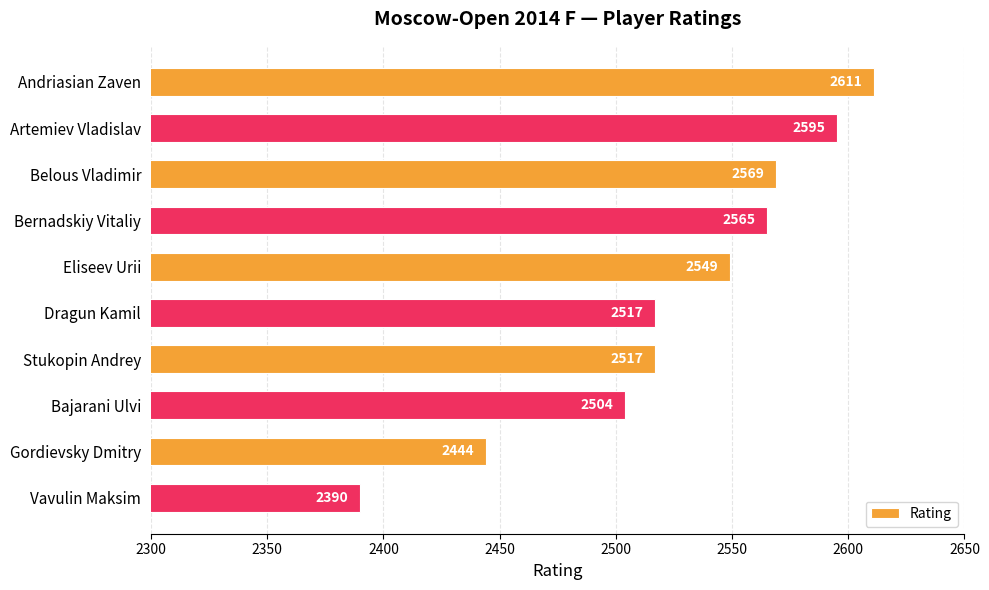

What is the sum of all values?

25261